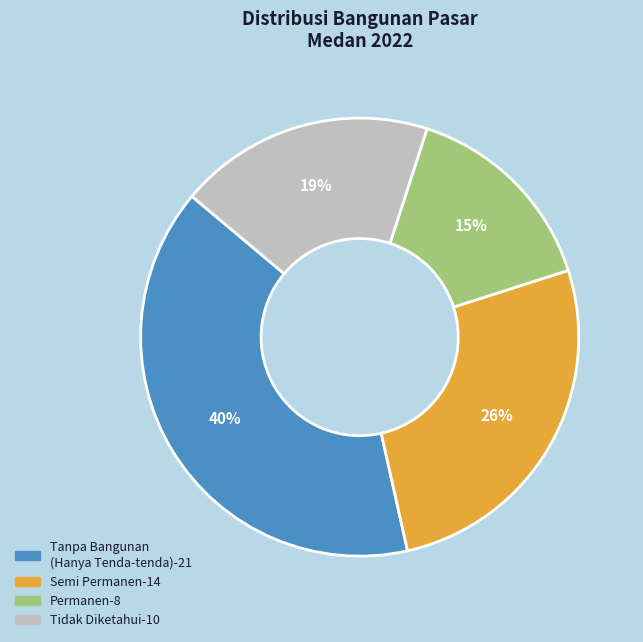

To the nearest percent, what is the difference between the largest and smallest slice percentages?

25%